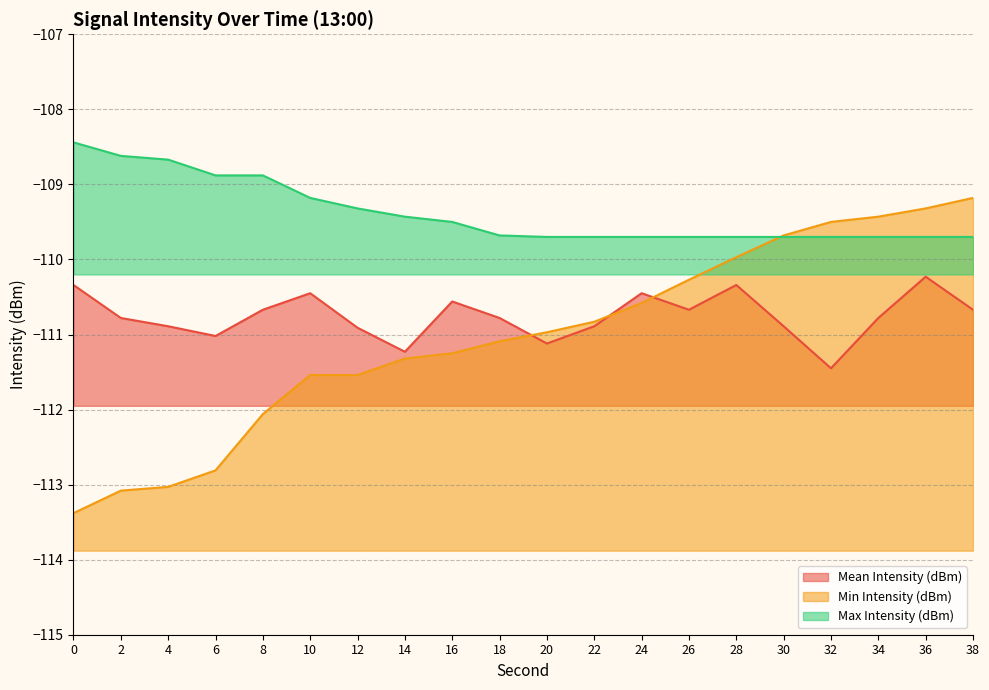

List the labels in order of Max Intensity (dBm) value, largest first.

0, 2, 4, 6, 8, 10, 12, 14, 16, 18, 20, 22, 24, 26, 28, 30, 32, 34, 36, 38